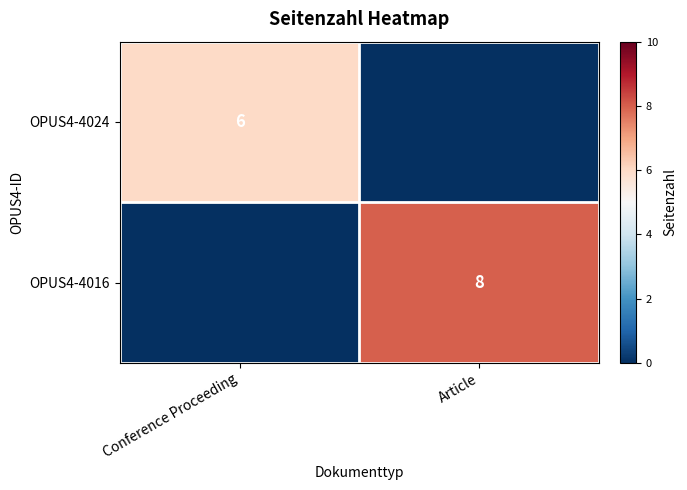

What is the spread (max minus min) of values at Conference Proceeding?

6